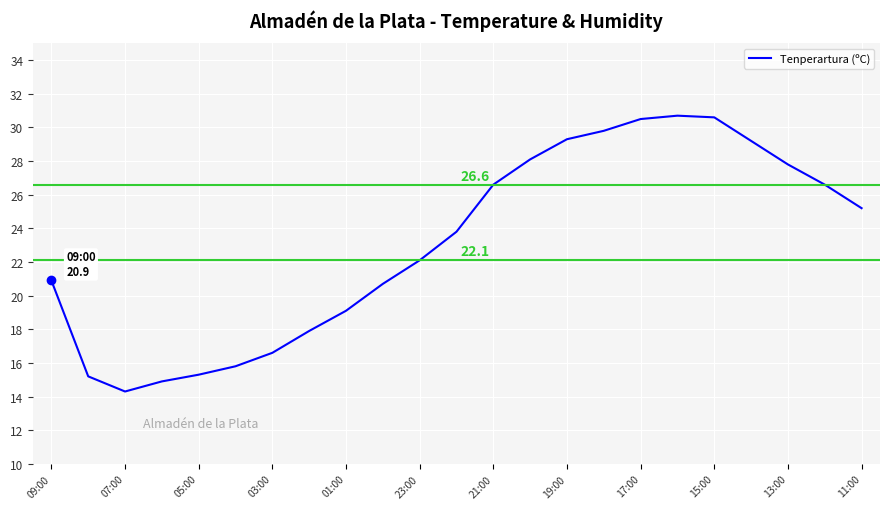

What is the maximum value shown in the chart?

30.7